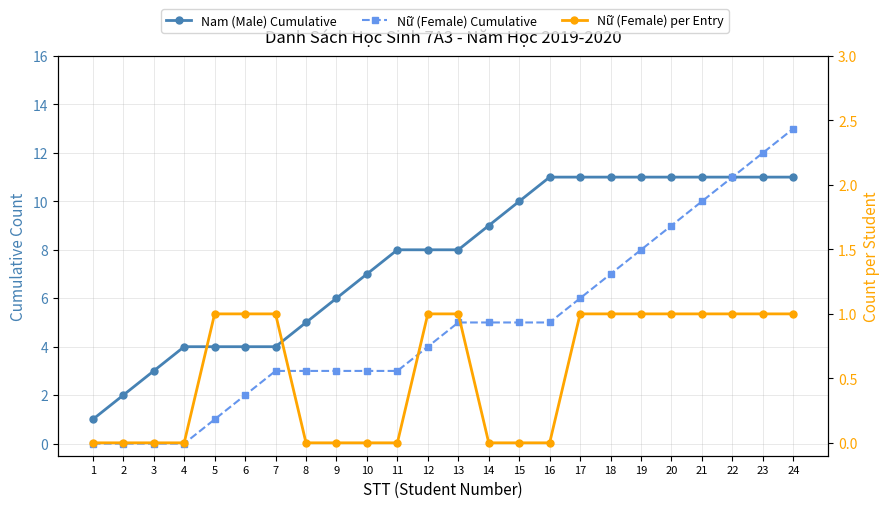

What is the value of the Nam (Male) Cumulative point at the 14th from the left?

9